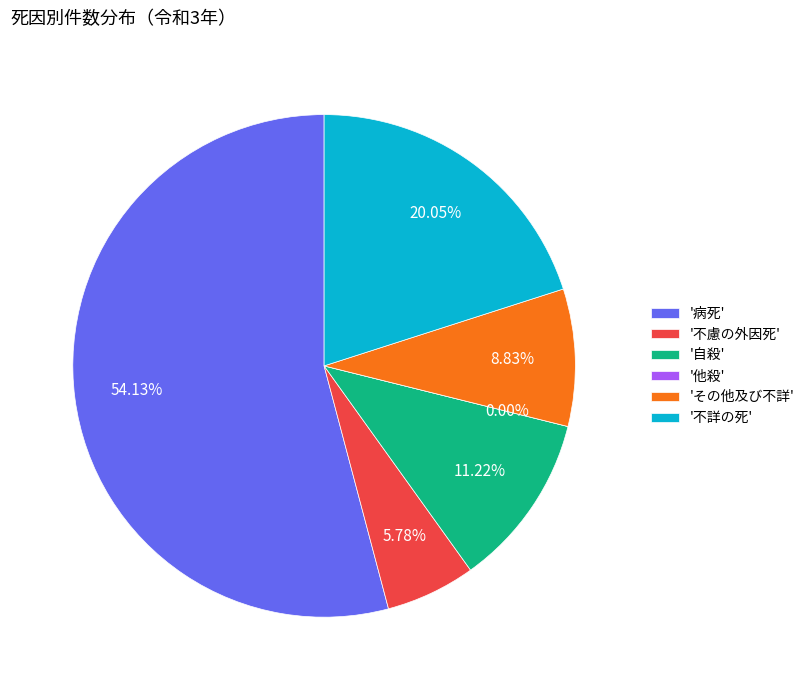

Rank the categories by value from highest to lowest.

病死, 不詳の死, 自殺, その他及び不詳, 不慮の外因死, 他殺